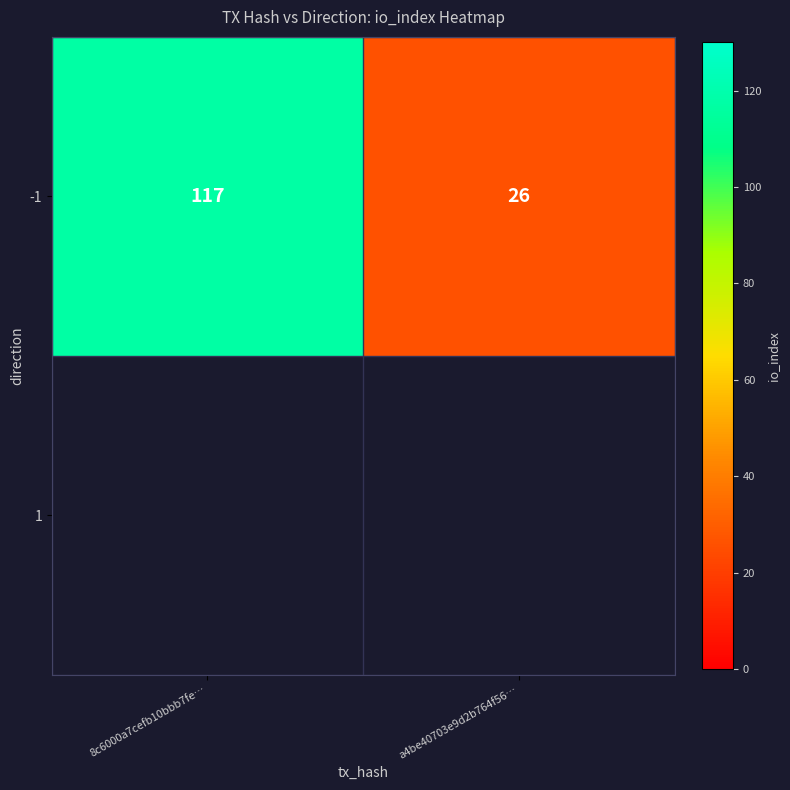

Which has a higher value, a4be40703e9d2b764f56… or 8c6000a7cefb10bbb7fe…?

8c6000a7cefb10bbb7fe…